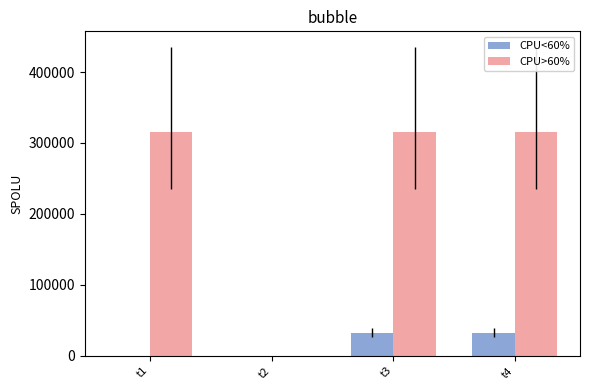

Which series has the largest total across all categories?

CPU>60%